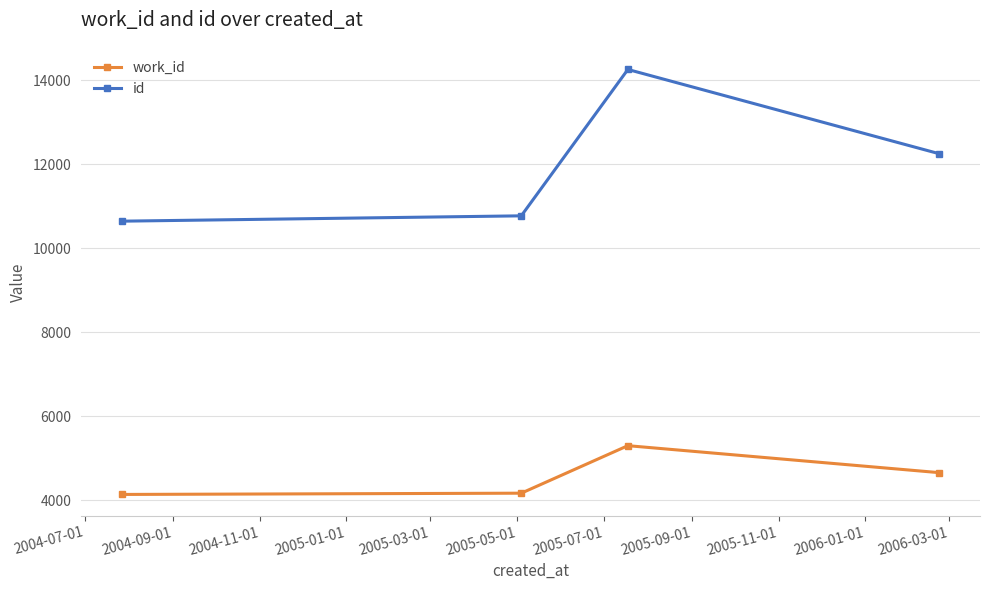

How many interior local peaks does the work_id series have?

1